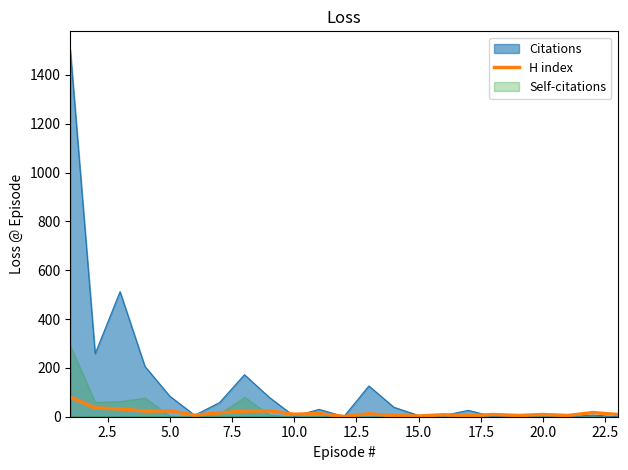

What is the highest value of the H index series?

80